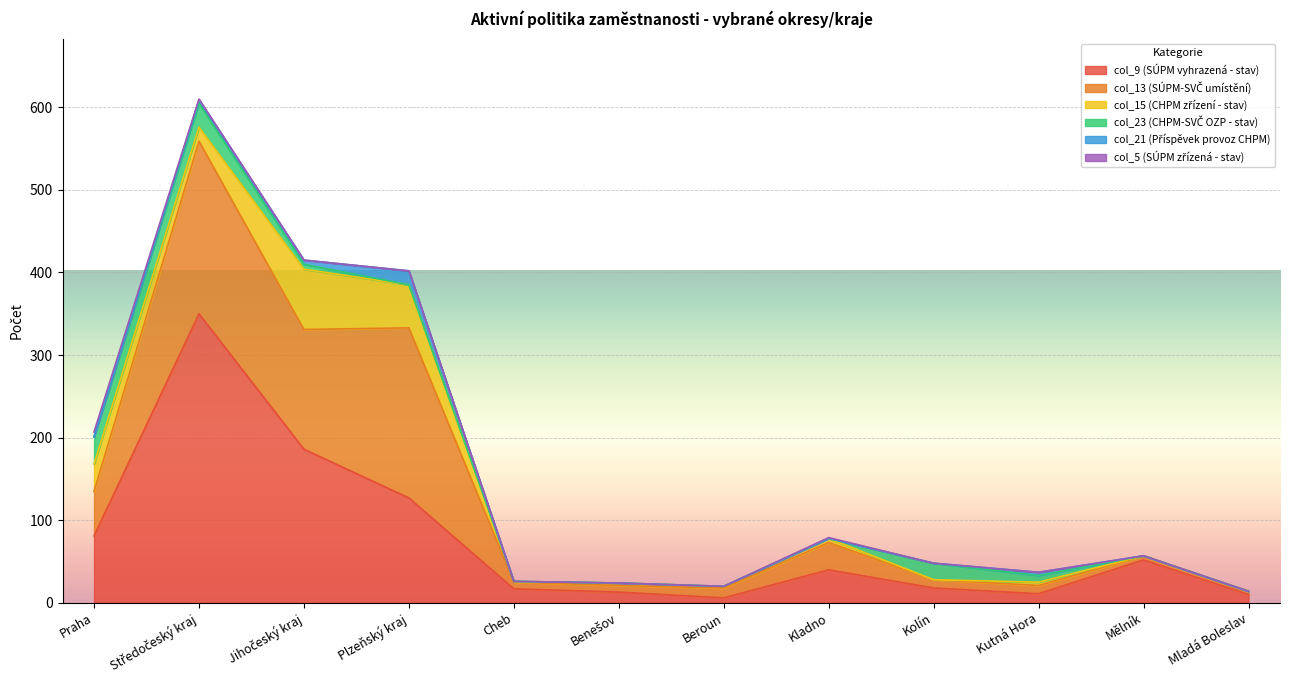

How many data points in col_5 (SÚPM zřízená - stav) are above 0?

3